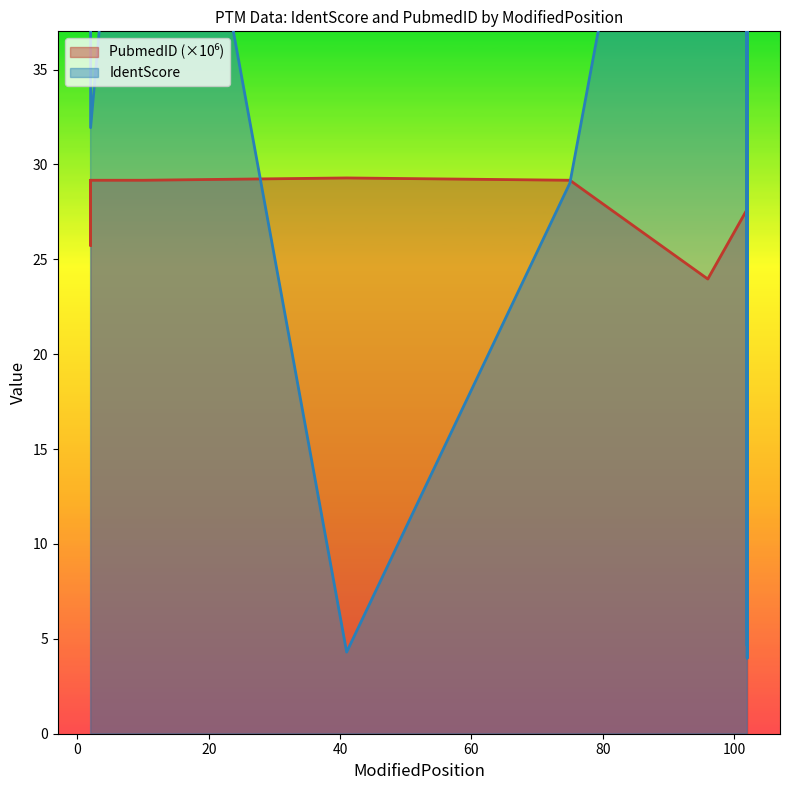

How many lines are shown in the chart?

2